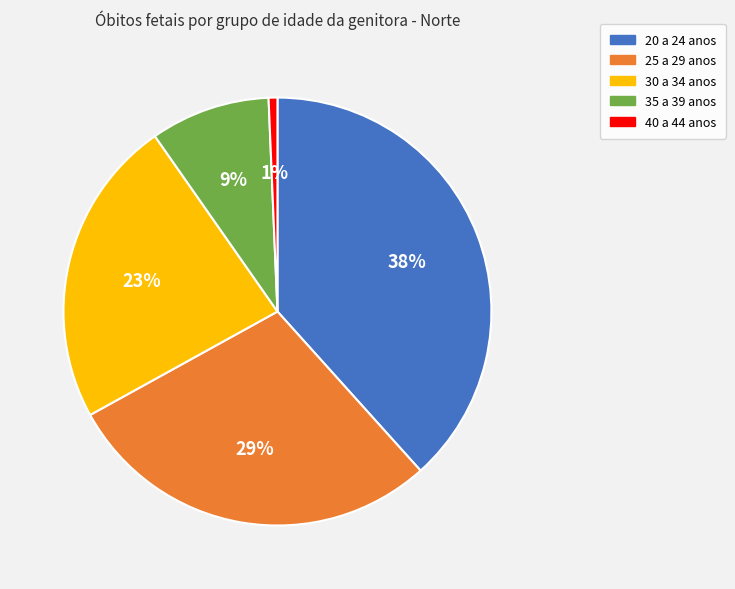

True or false: 30 a 34 anos accounts for 11% of the total.

False